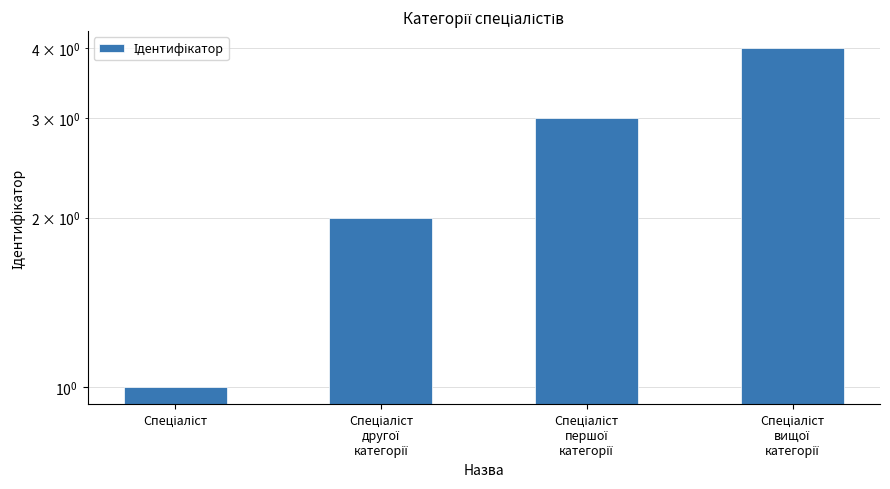

What is the maximum value shown in the chart?

4